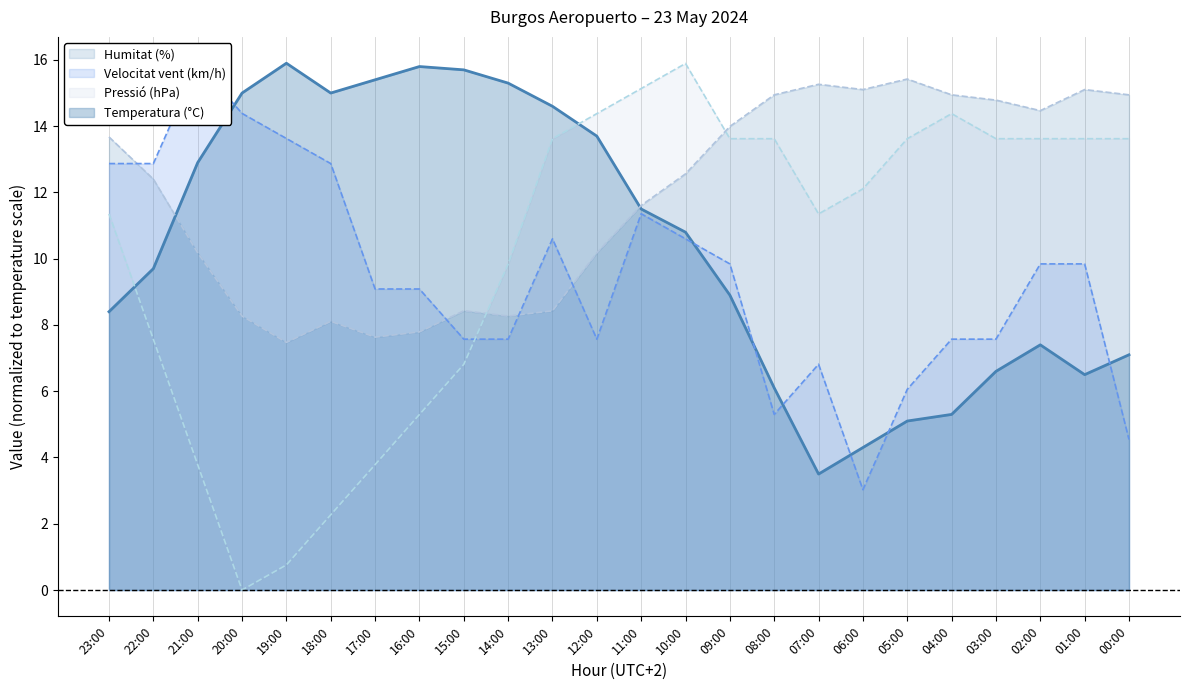

What is the label of the 15th point from the right?

14:00